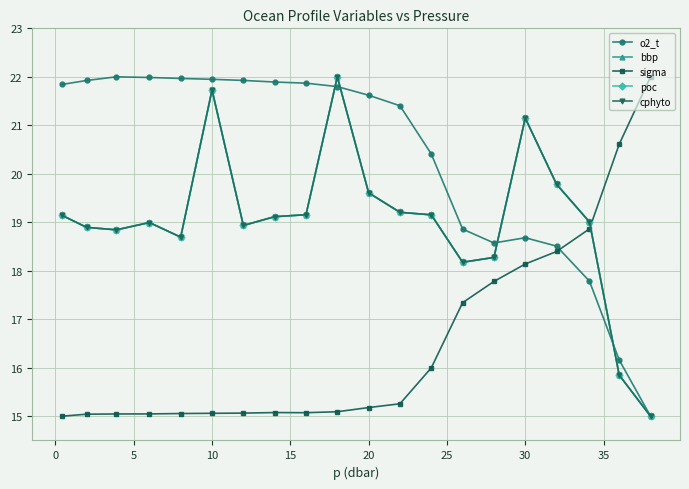

What is the minimum value shown in the chart?

15.0